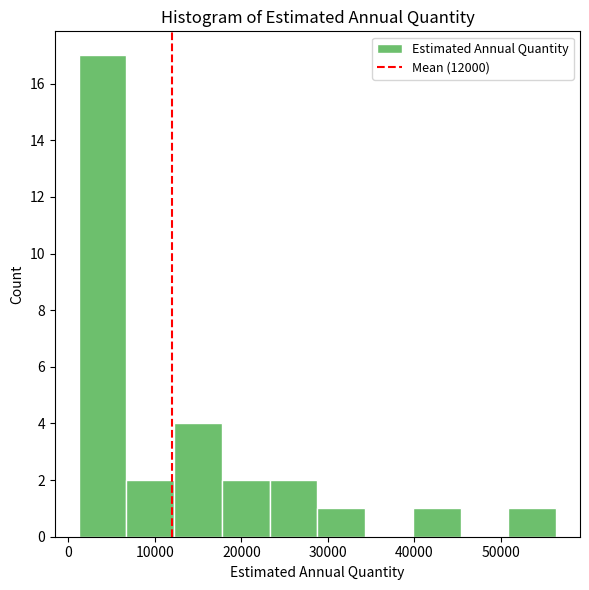

Reading left to right, list every bar in this chart as the range it spans on the x-axis followed by its height. Neither the bar edges nor the heights are printed on the chart, so give them approximately, as read against the axes.

1000 to 7000: 17
7000 to 12000: 2
12000 to 18000: 4
18000 to 23000: 2
23000 to 29000: 2
29000 to 34000: 1
34000 to 40000: 0
40000 to 45000: 1
45000 to 51000: 0
51000 to 56000: 1